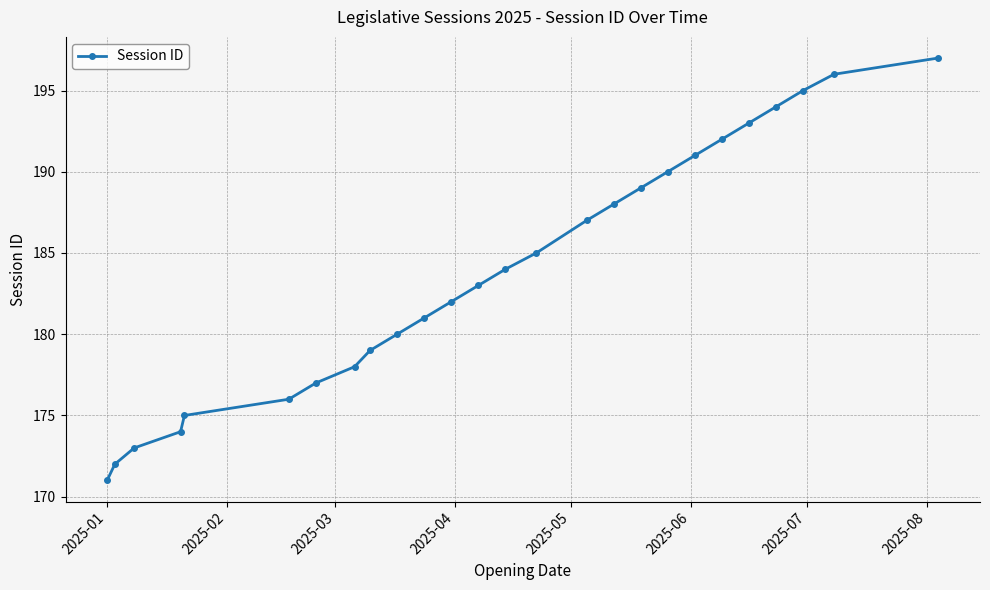

What is the value of the 5th point from the left?

175